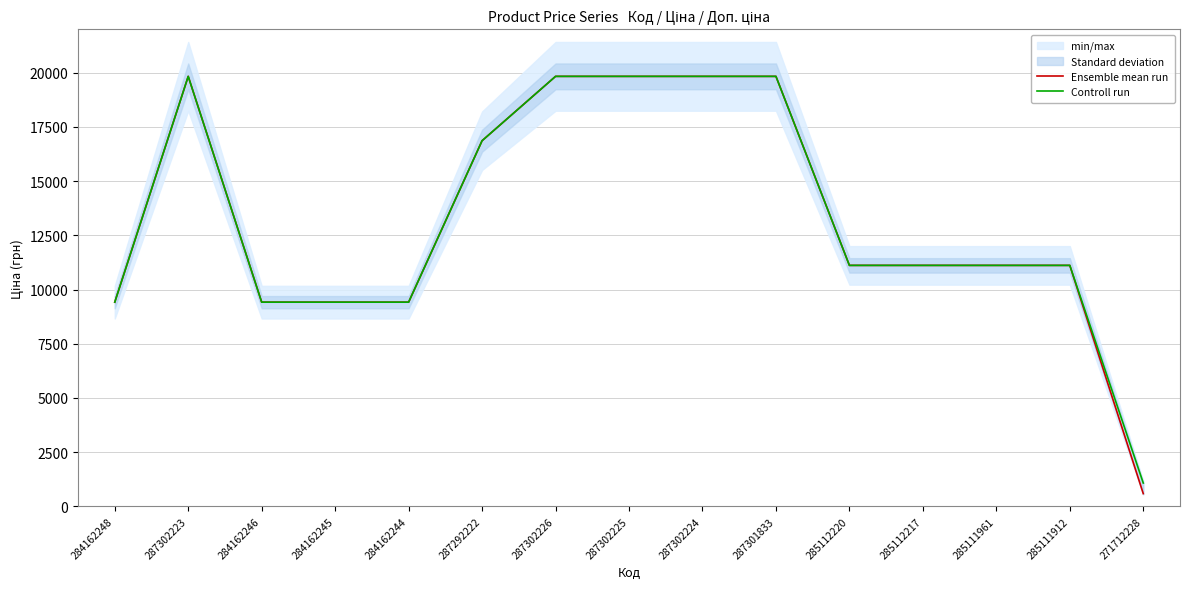

True or false: Ensemble mean run and Controll run cross at least once.

False